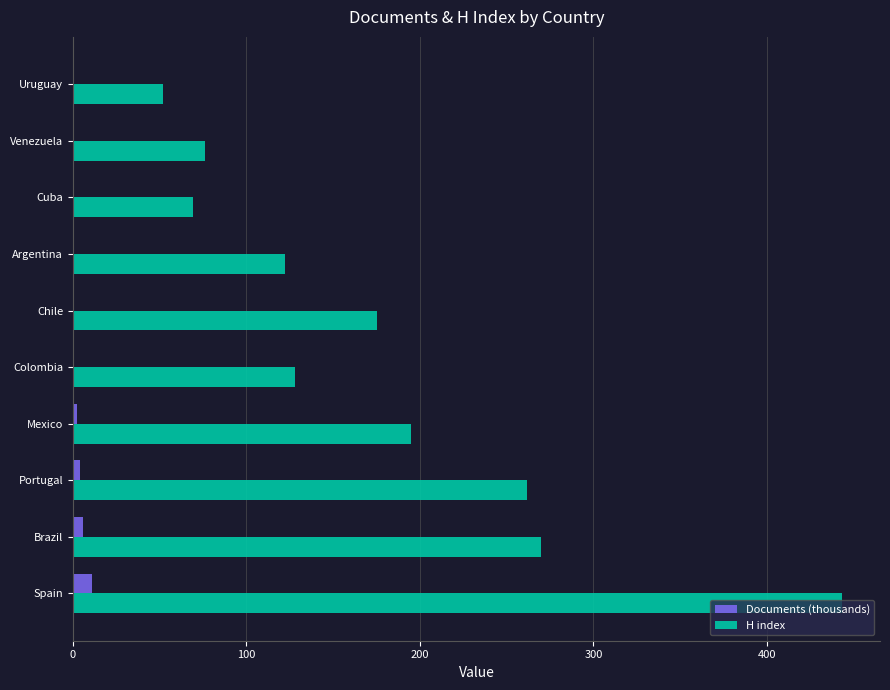

Which series has the largest total across all categories?

H index